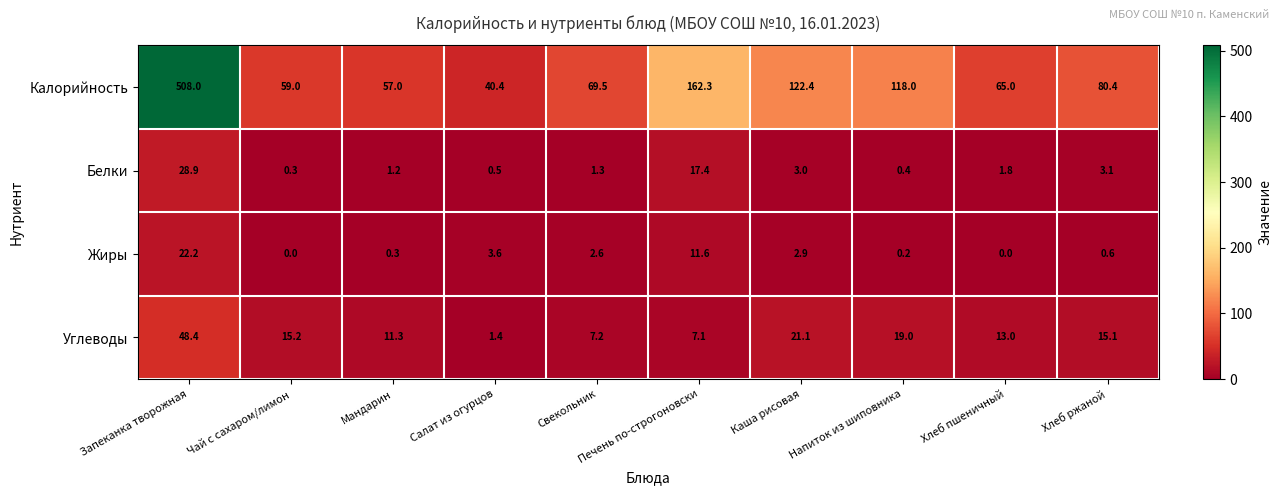

What is the average value of the Белки series?

5.8